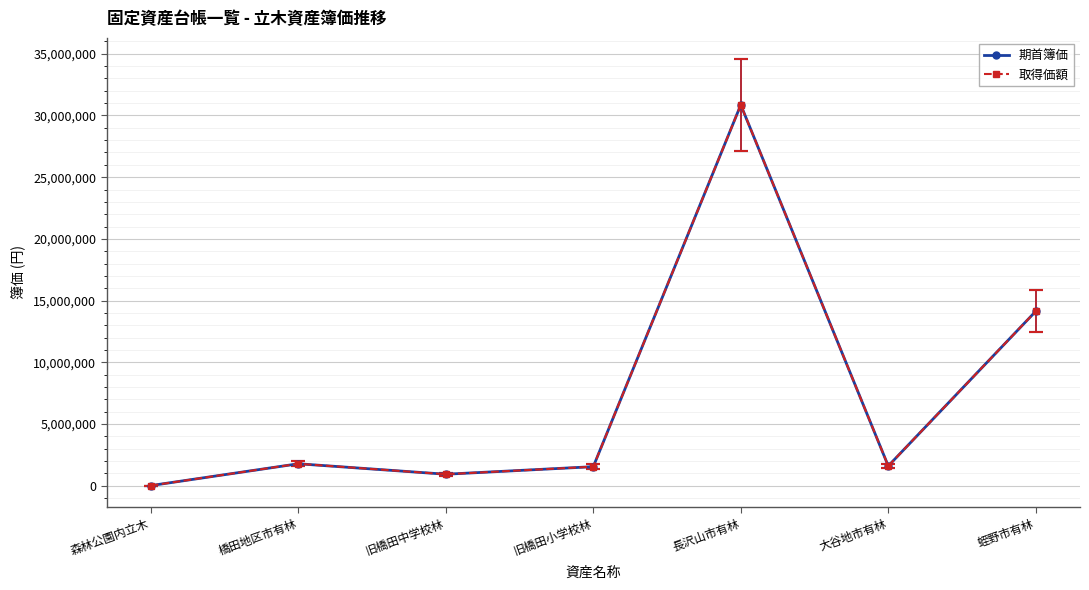

What position from the right is 長沢山市有林?

3